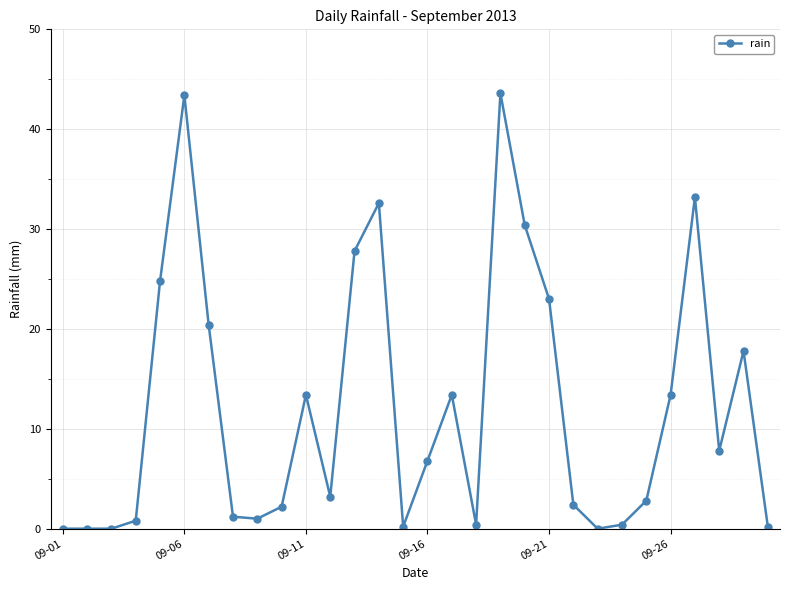

True or false: there are more than 1 points higher than both neighbors.

True